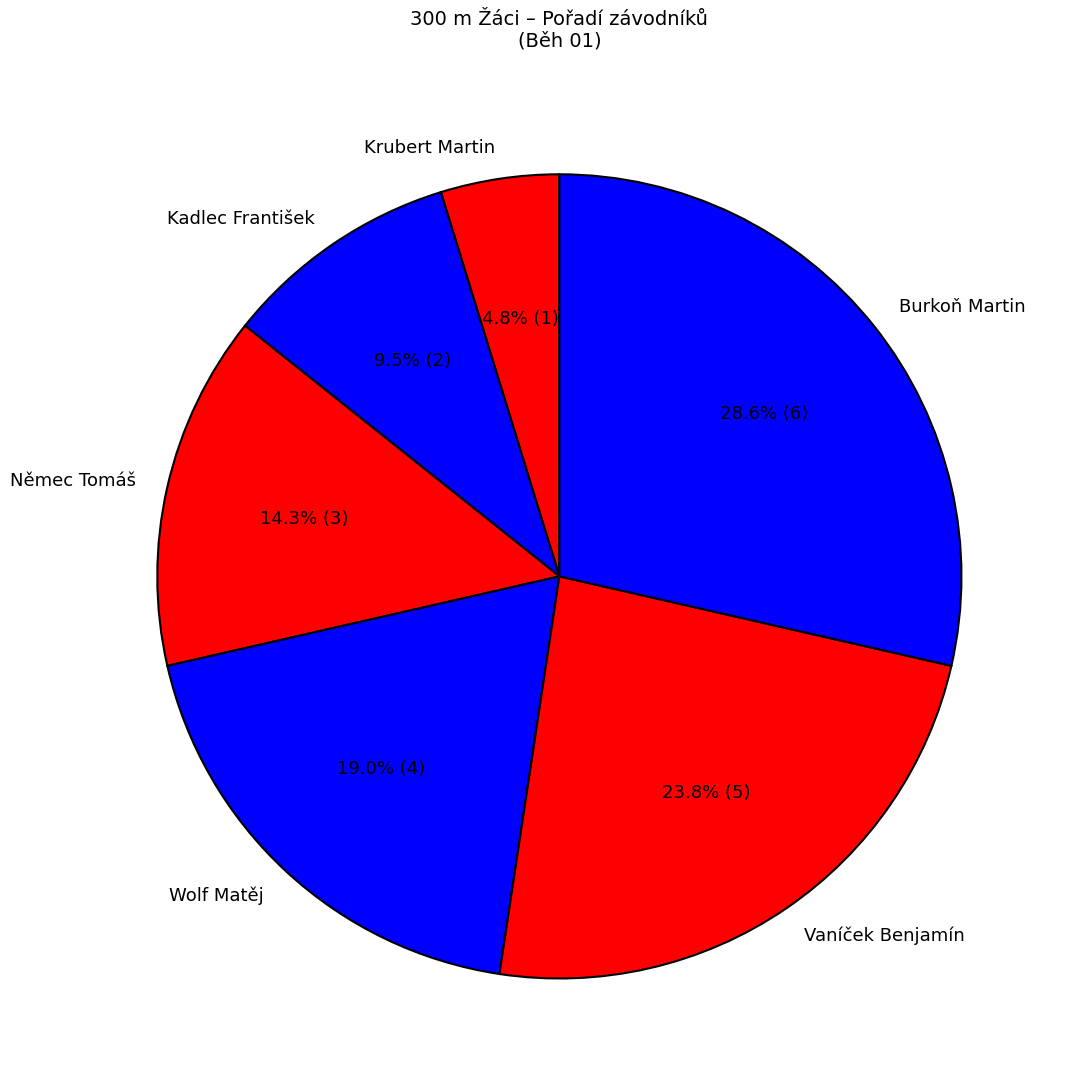

Which category has the smallest portion of the pie?

Krubert Martin